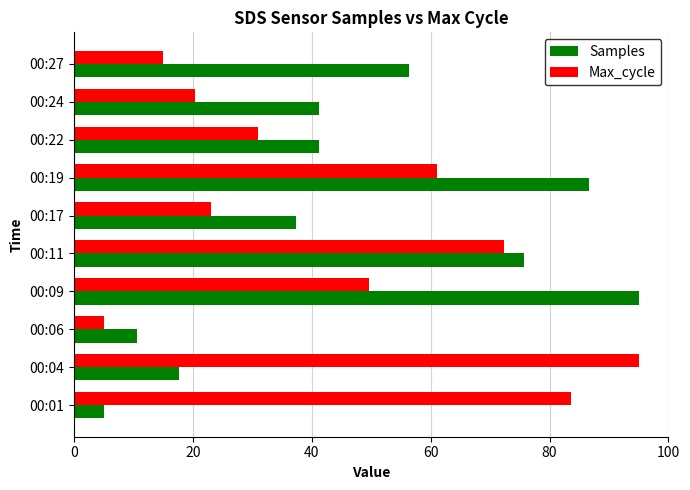

At which label is Samples closest to 50?

00:27